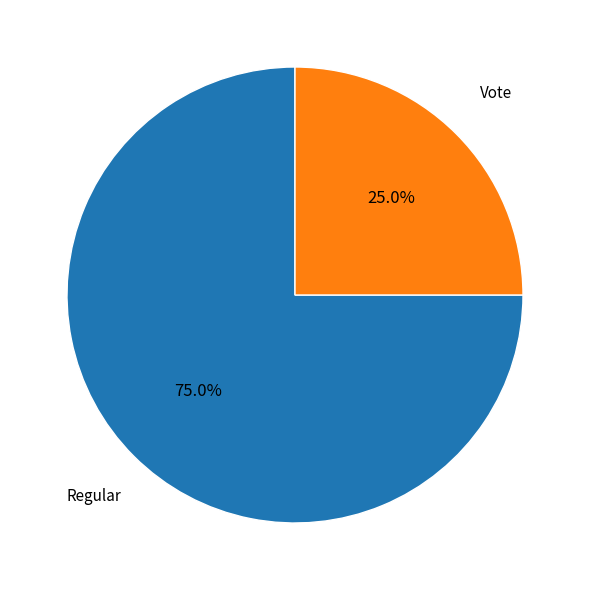

To the nearest percent, what is the combined percentage of Vote and Regular?

100%